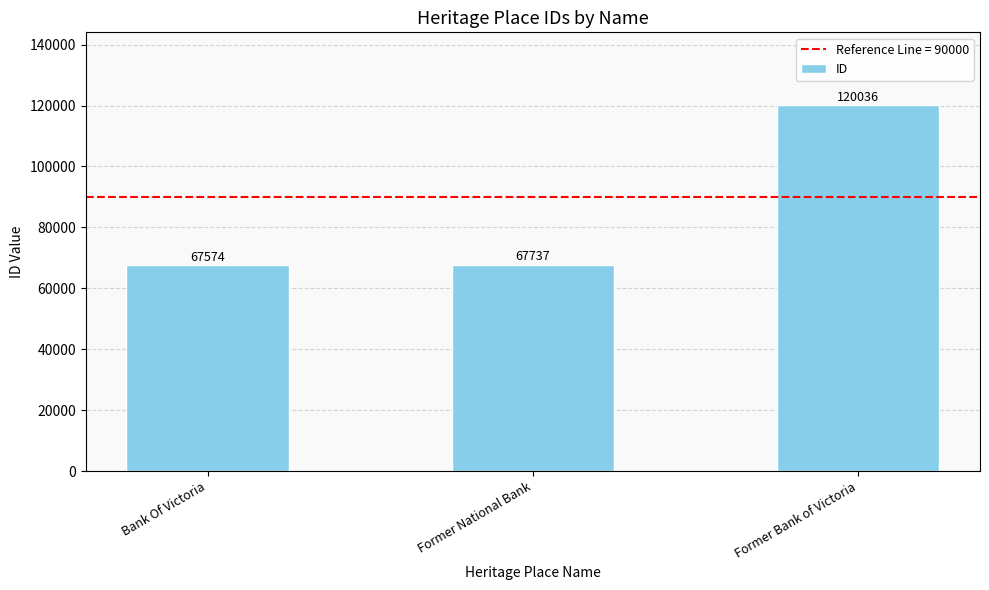

What is the label of the 3rd bar from the left?

Former Bank of Victoria